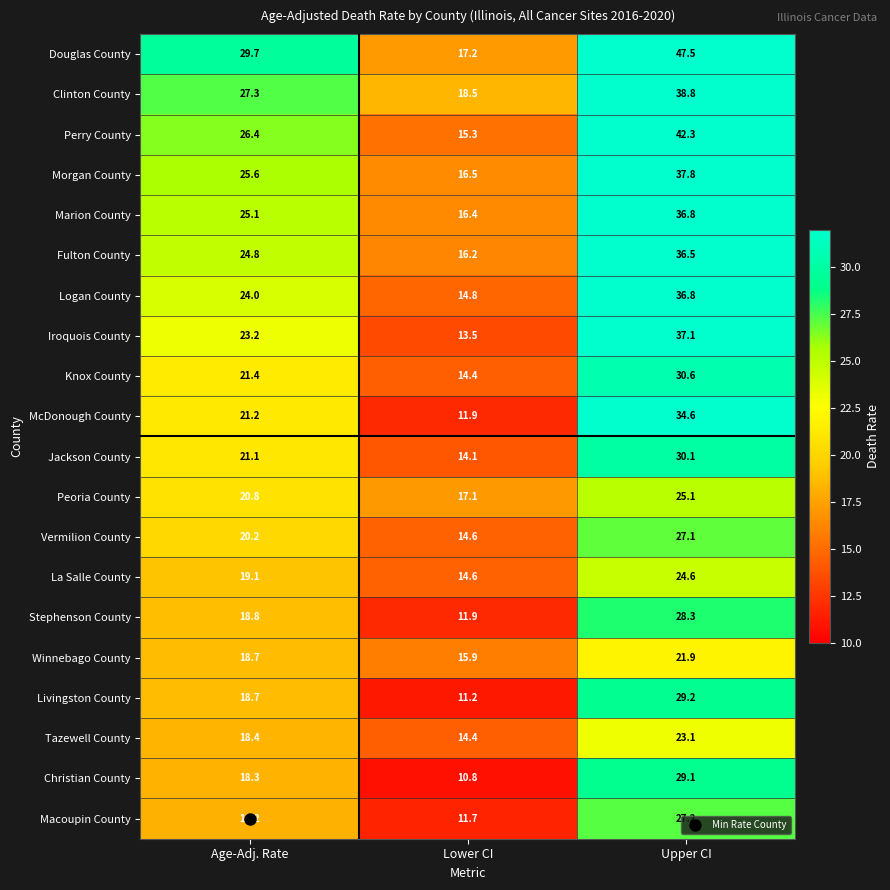

What is the difference between the La Salle County values at Age-Adj. Rate and Lower CI?

4.5